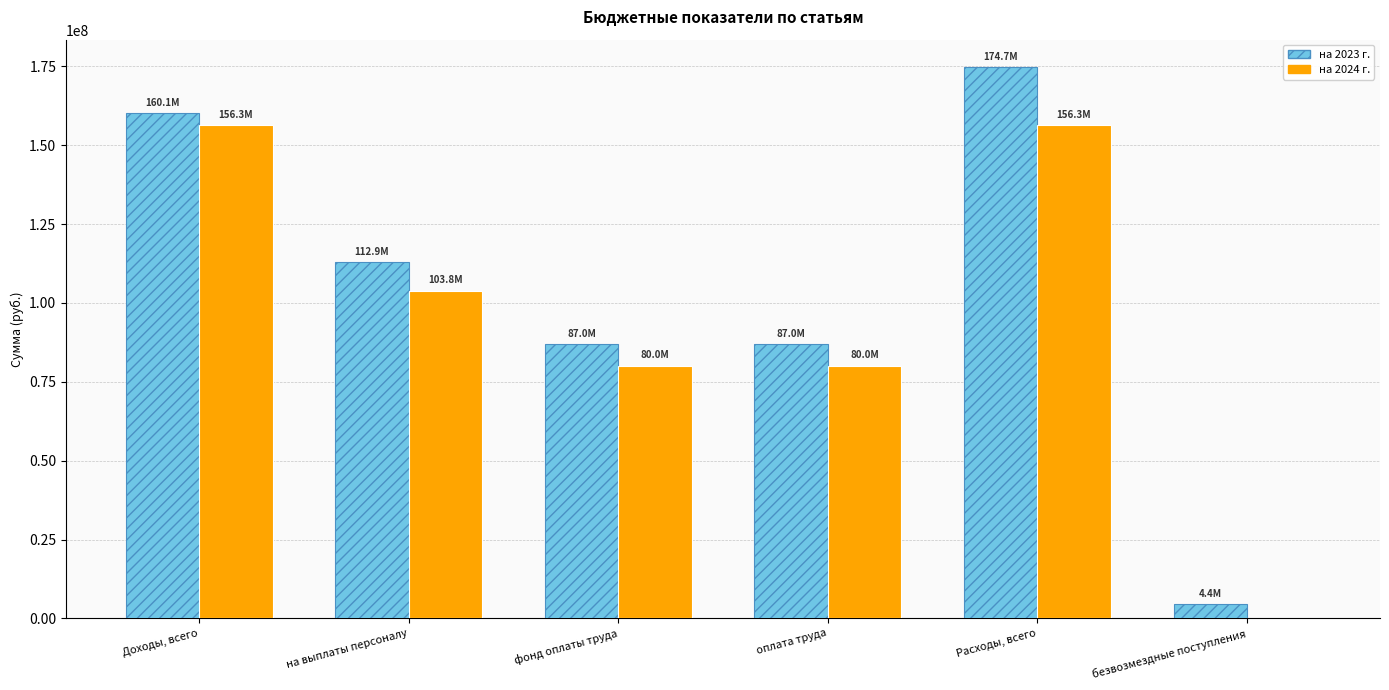

What is the approximate value of на 2024 г. at фонд оплаты труда?

80038714.0